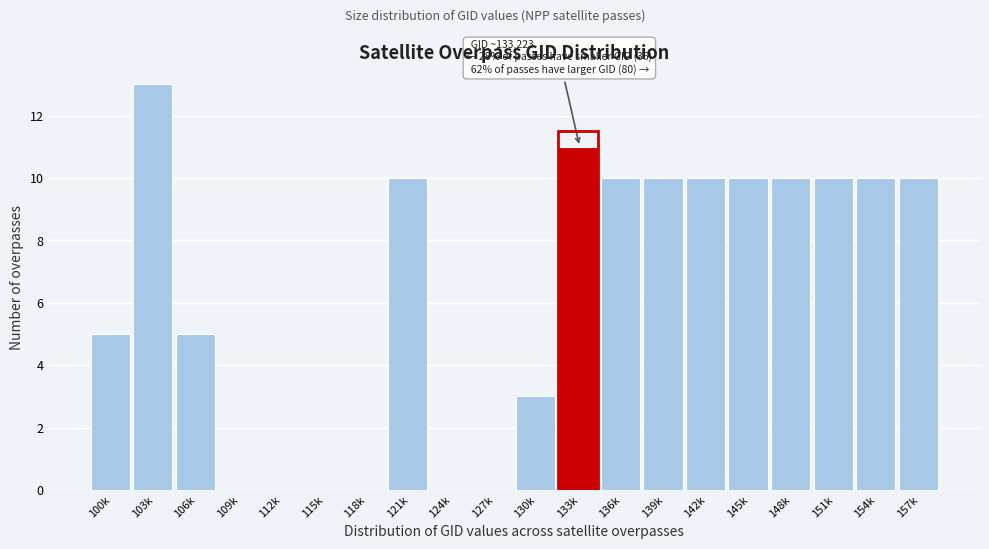

Reading right to left, what are all the values shown in this chart?

157k=10	154k=10	151k=10	148k=10	145k=10	142k=10	139k=10	136k=10	133k=11	130k=3	127k=0	124k=0	121k=10	118k=0	115k=0	112k=0	109k=0	106k=5	103k=13	100k=5